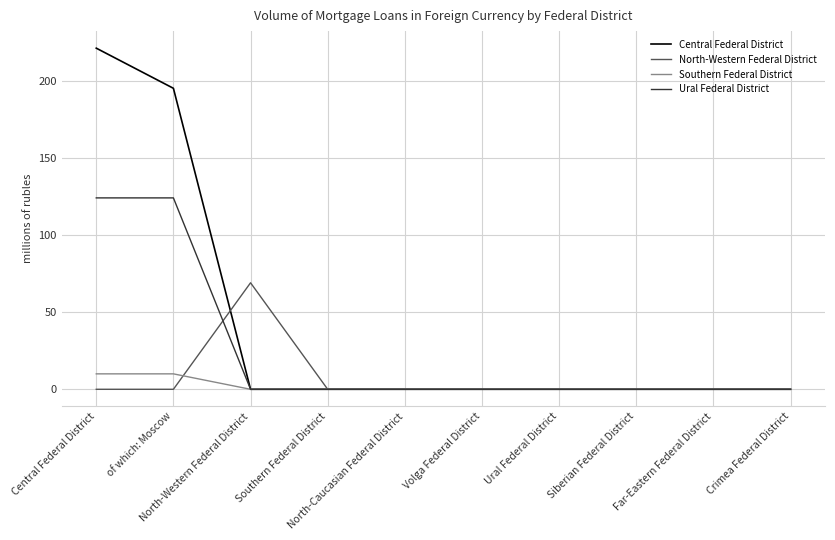

What is the greatest value displayed?

221